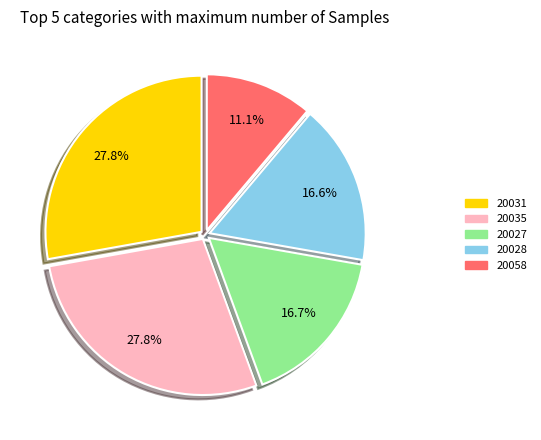

Does any single category account for the majority?

No